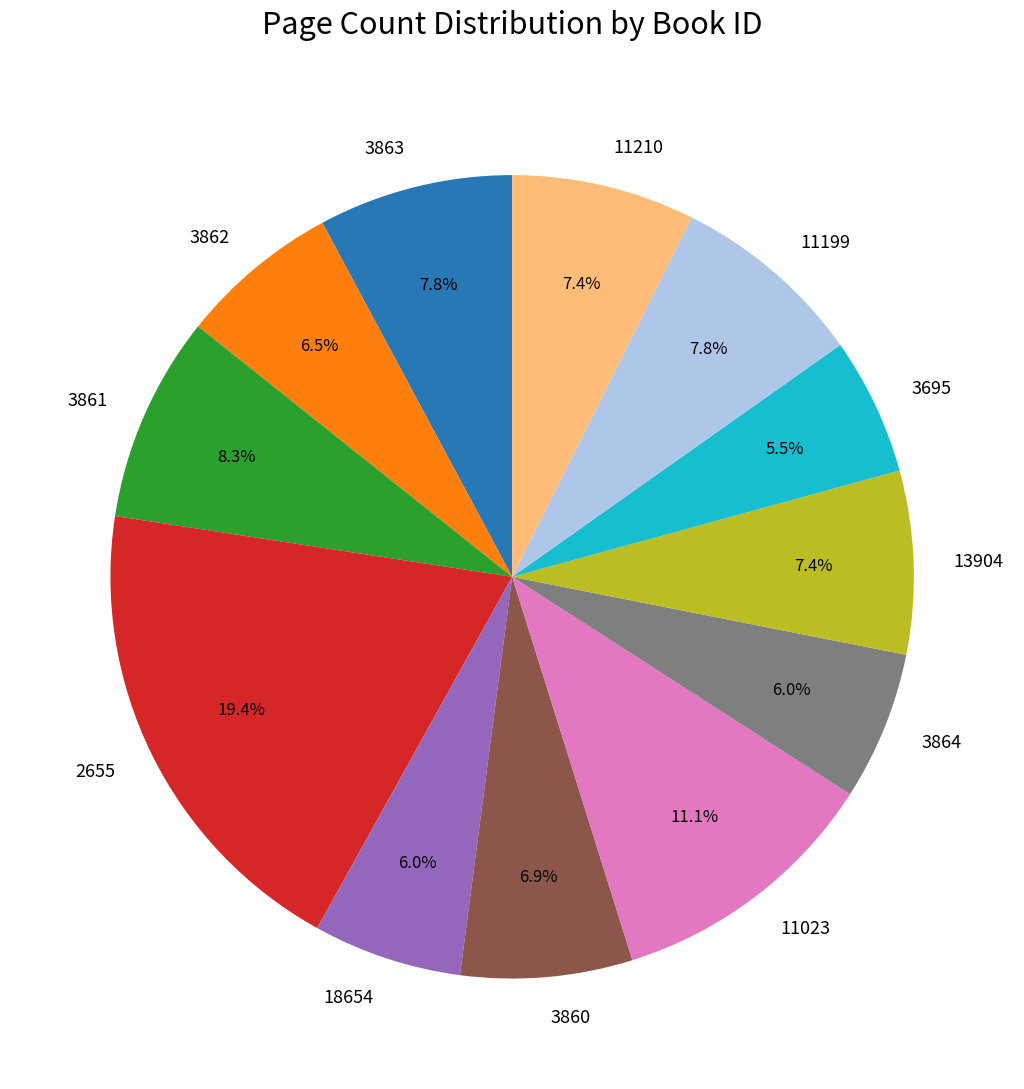

Which category has the biggest portion of the pie?

2655